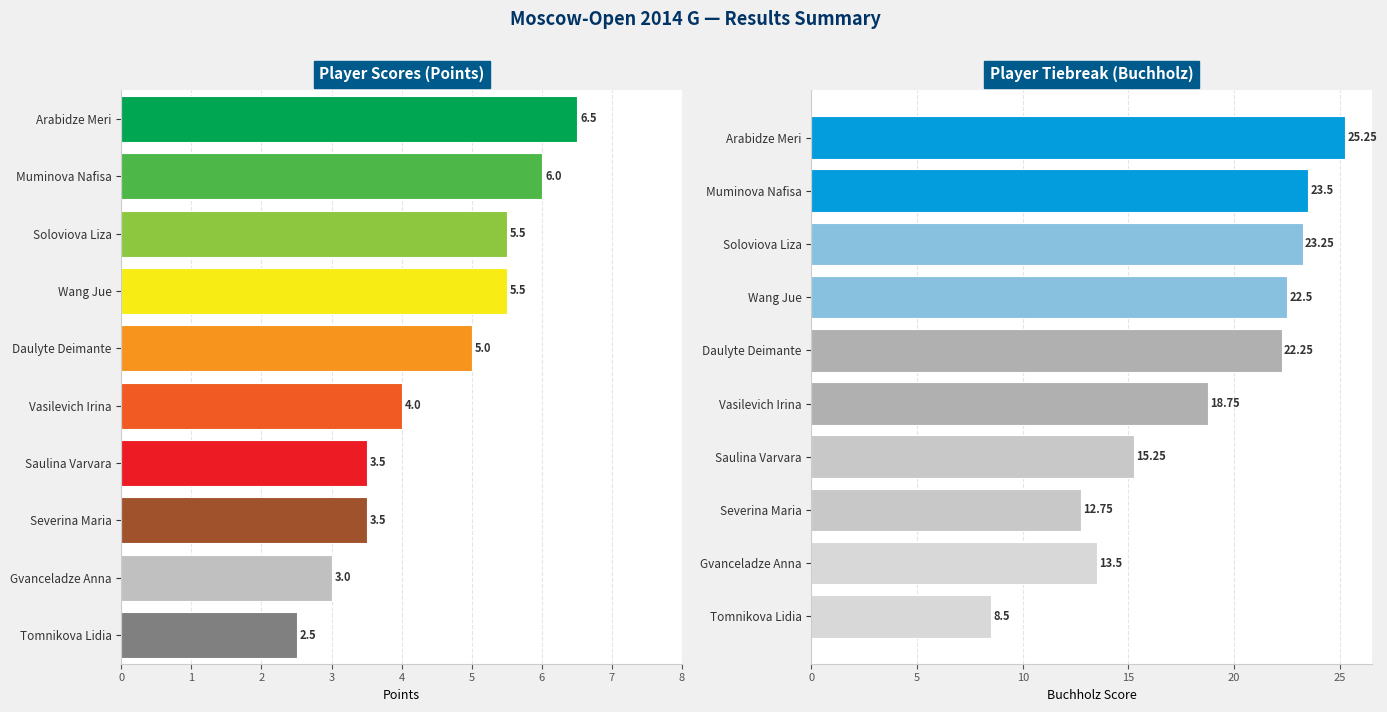

Read the Points value at Muminova Nafisa.

6.0